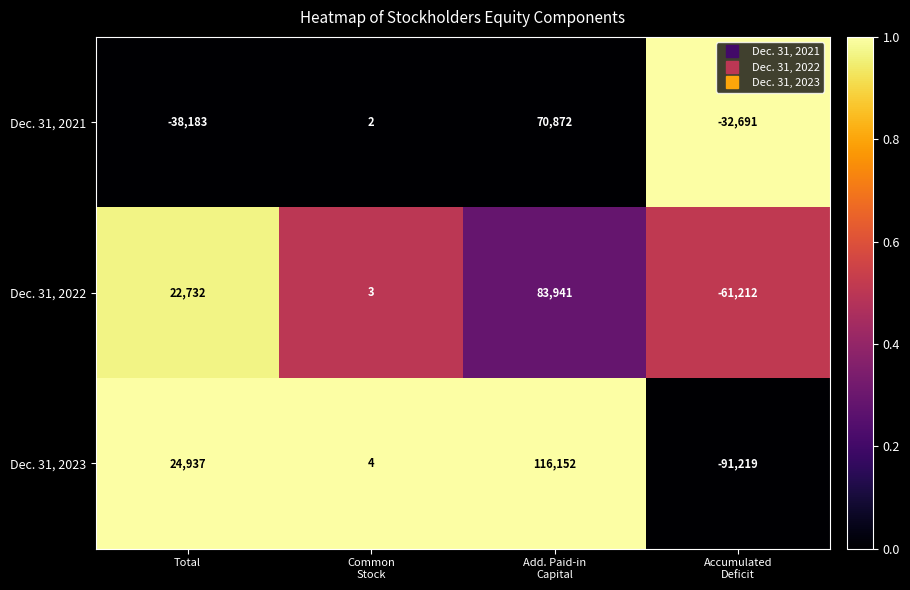

What is the sum of all Dec. 31, 2022 values?

45464